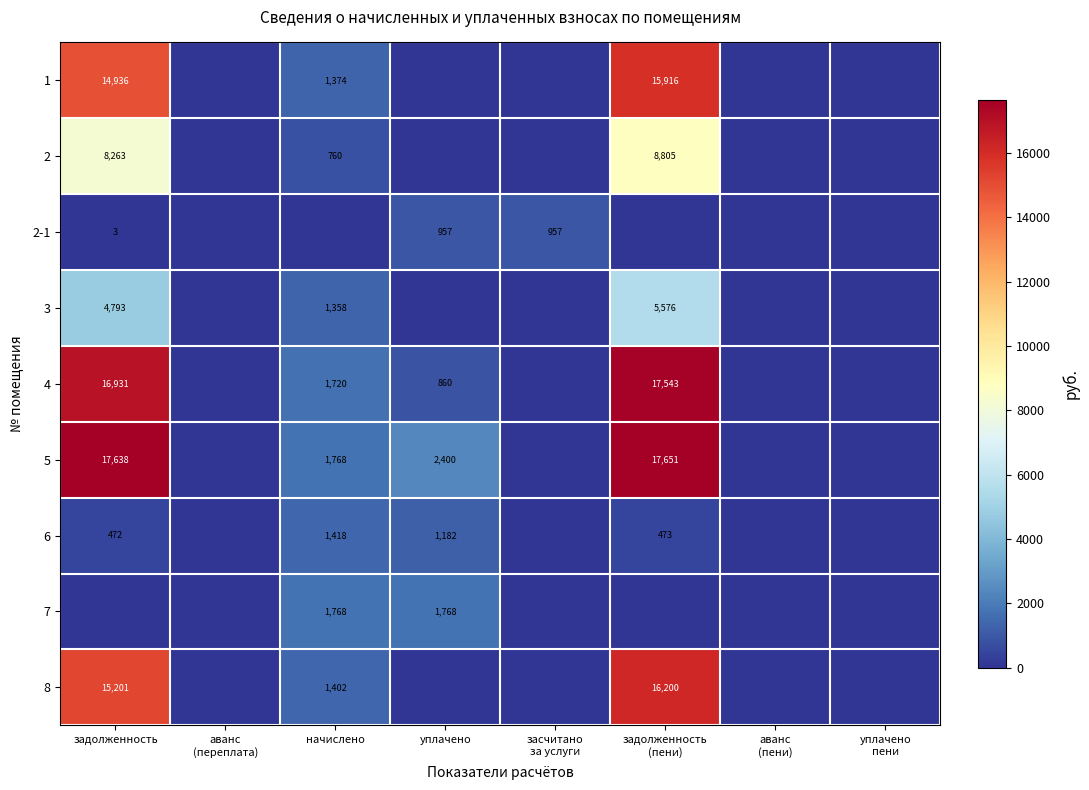

Is it true that 1 equals 14936 at задолженность?

True